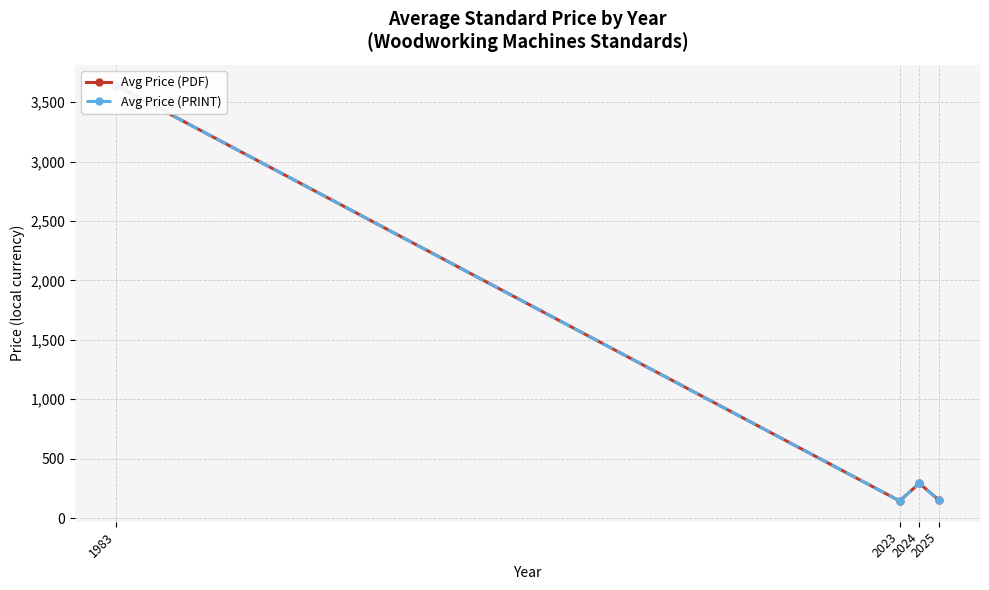

What is the sum of all Avg Price (PDF) values?

4229.3